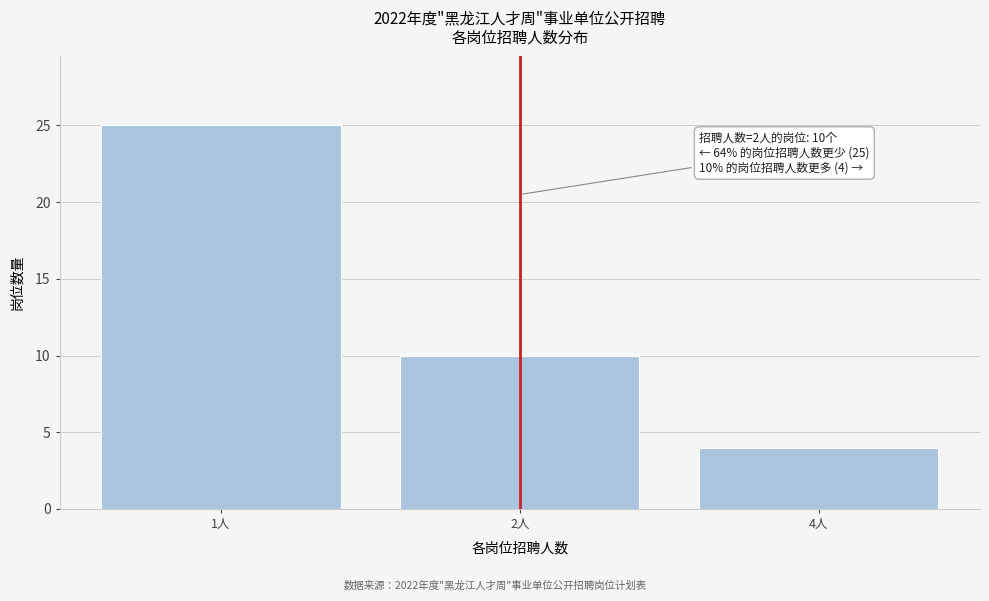

Reading left to right, transcribe all the data shown in this chart.

1人=25	2人=10	4人=4